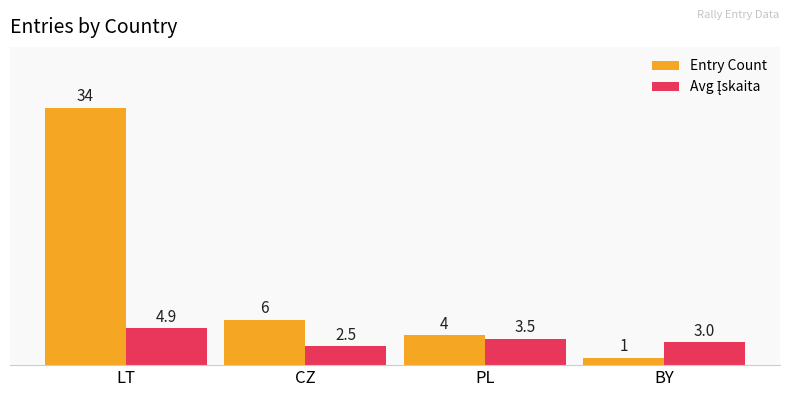

At which category does the chart reach its minimum across all series?

BY